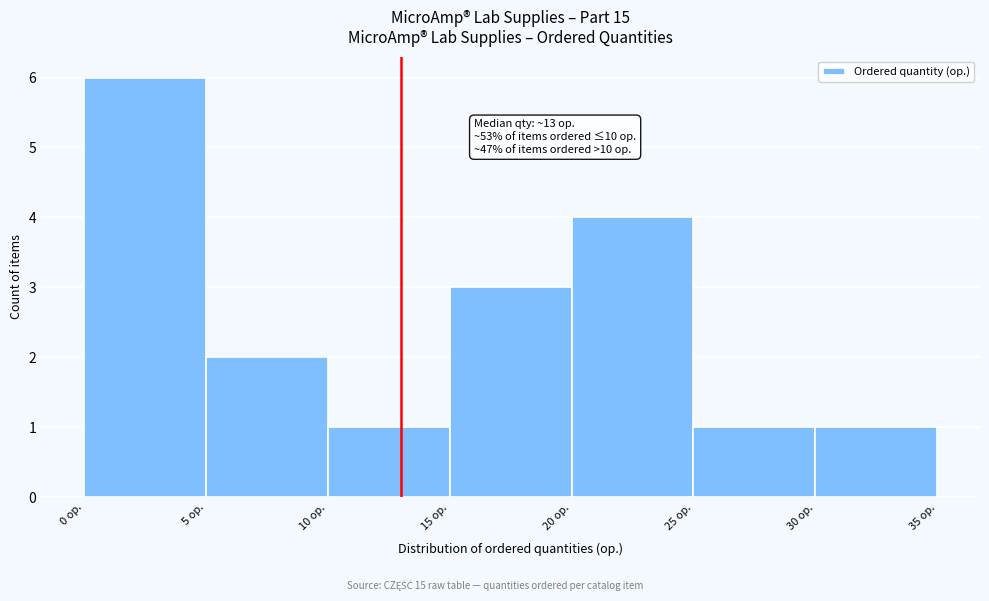

Over which range of the x-axis is the bar tallest?

0 to 5